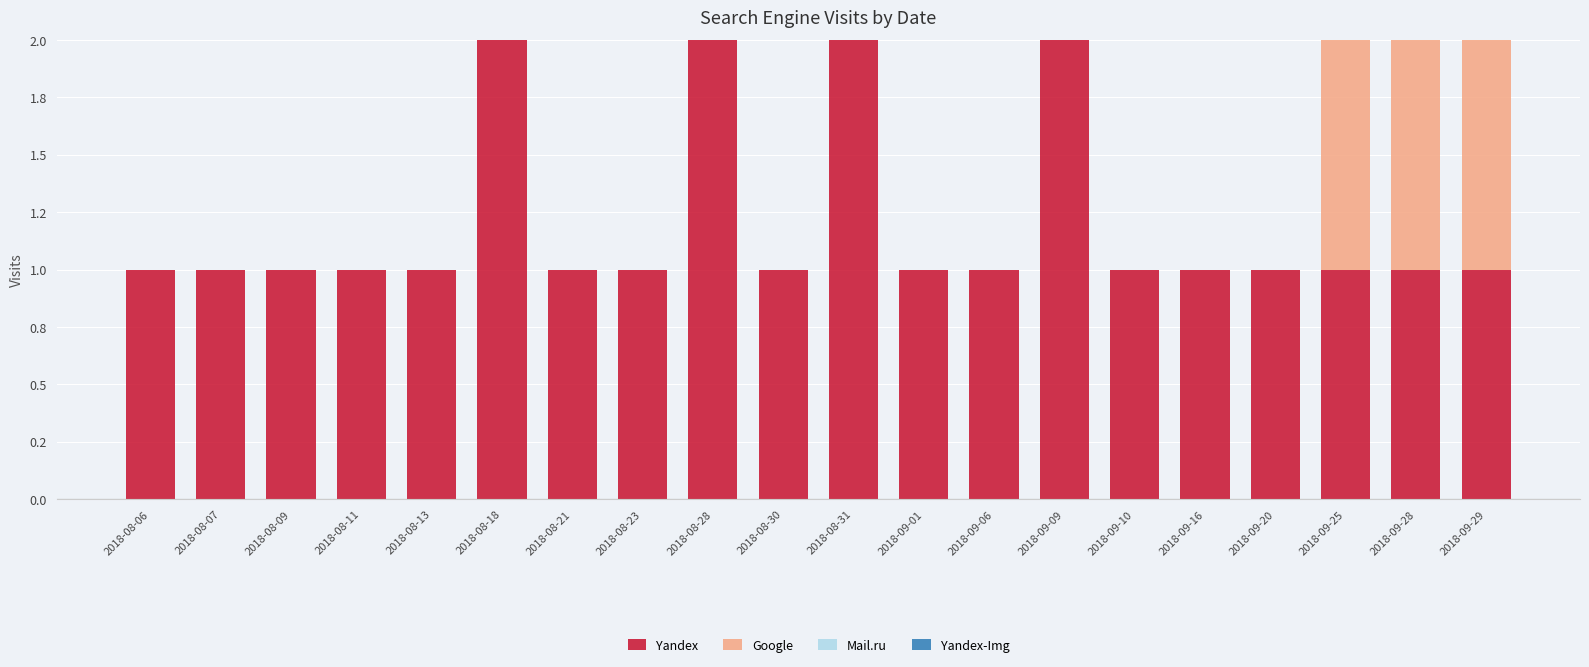

Does the chart contain stacked bars?

Yes